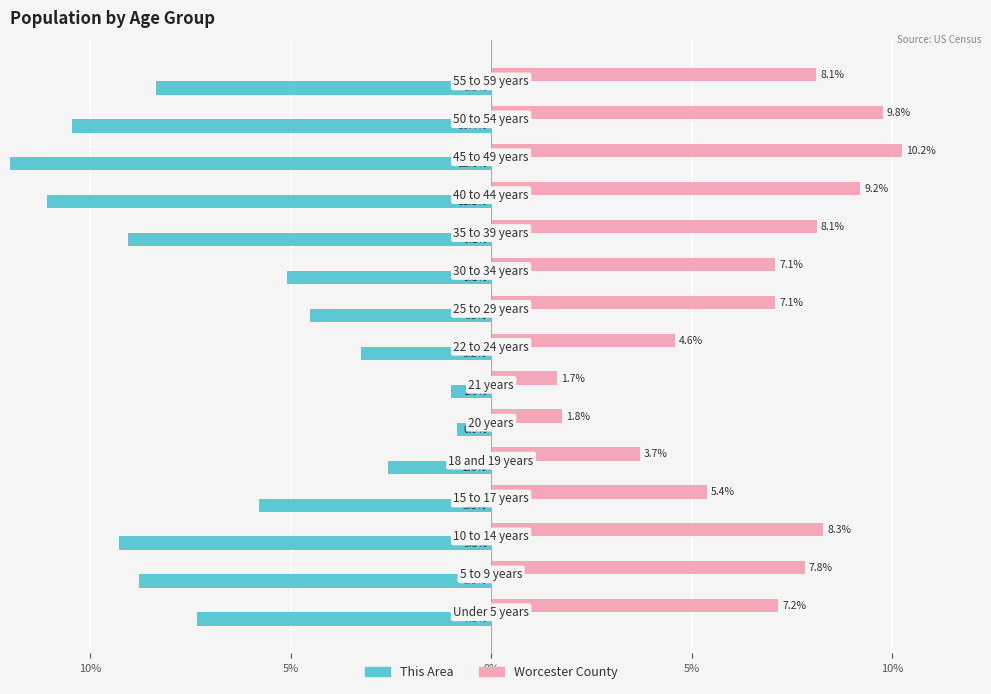

How many data points in This Area are above -7?

7